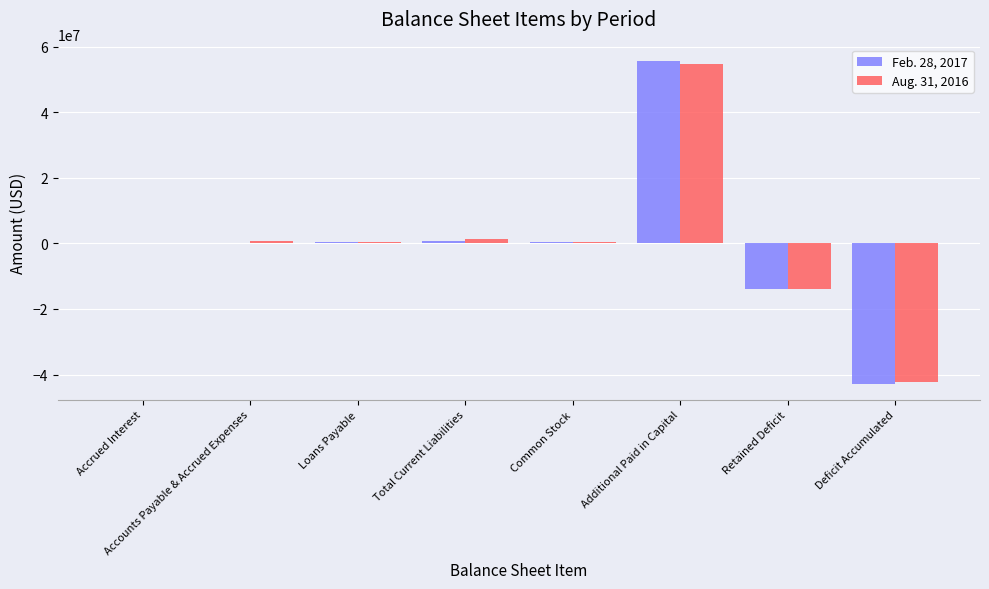

Is the value of Feb. 28, 2017 at Additional Paid in Capital greater than the value of Aug. 31, 2016 at Accounts Payable & Accrued Expenses?

Yes